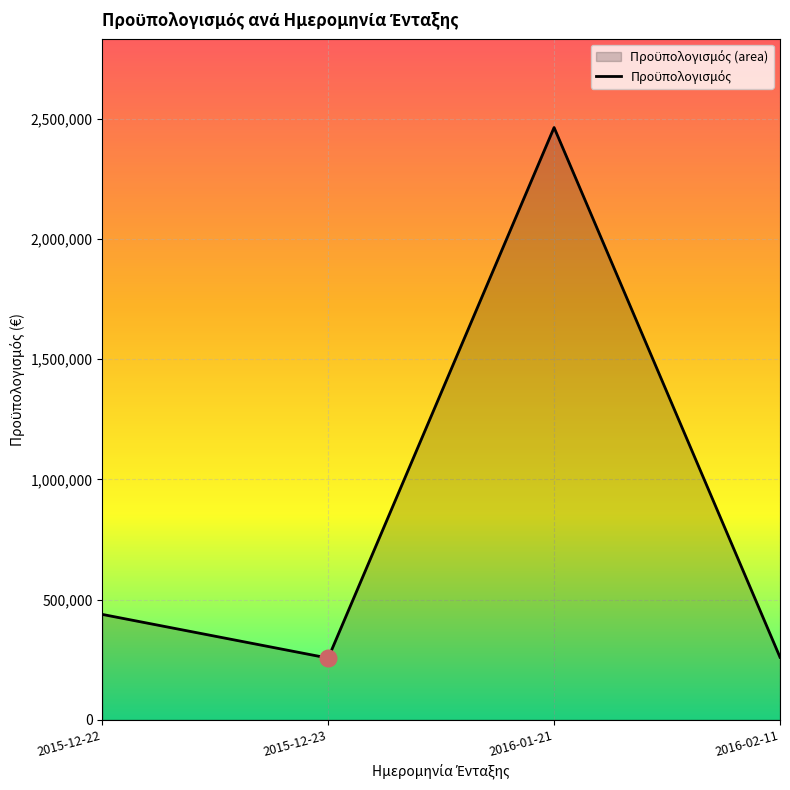

At which category does the data reach its first local peak?

2016-01-21